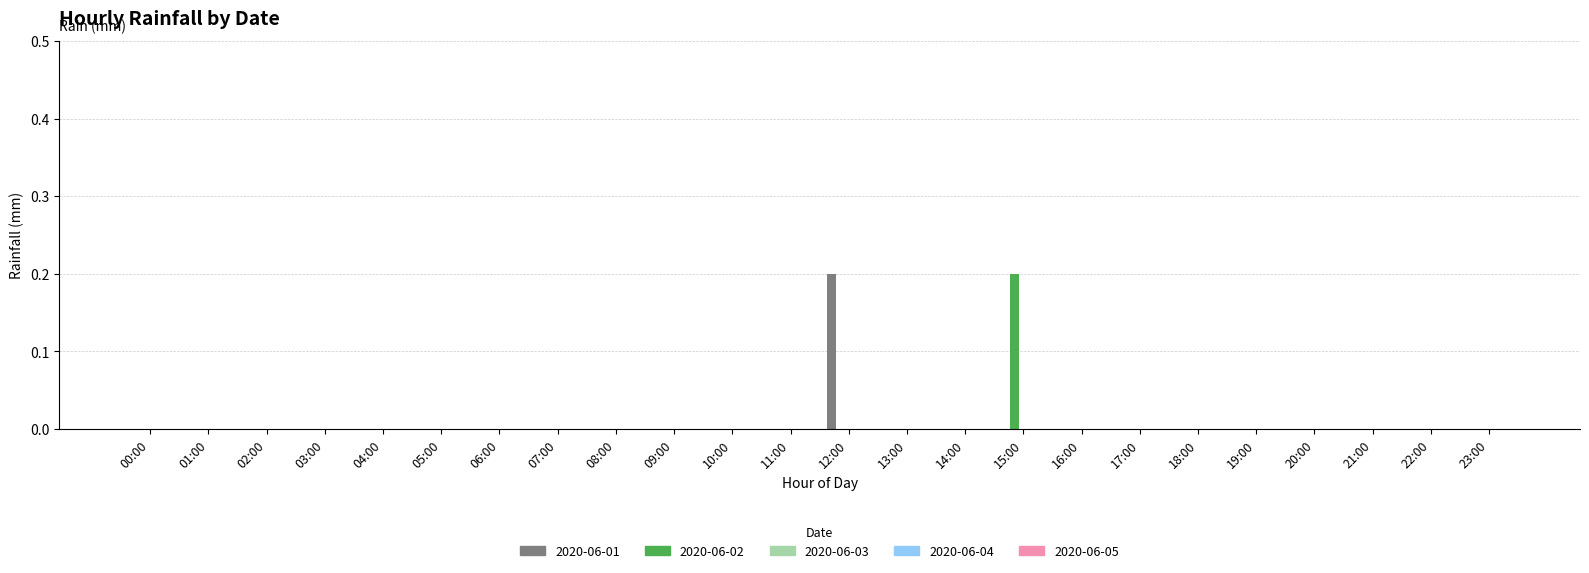

The 2020-06-02 series shows 0.0 at 20:00. True or false?

True